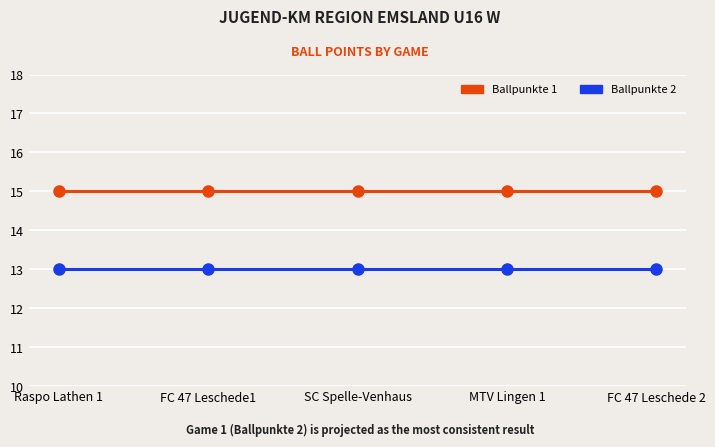

What is the label of the 5th point from the left?

FC 47 Leschede 2